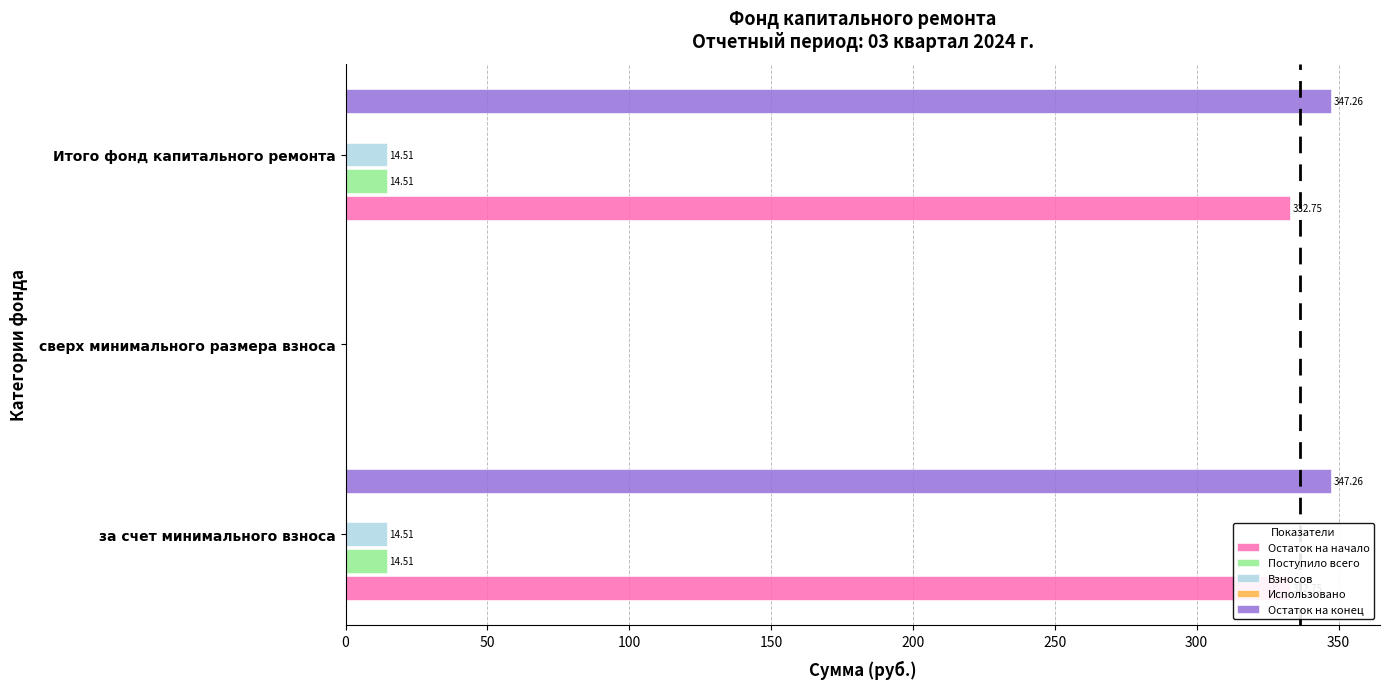

Are the bars grouped side by side (vs. stacked)?

Yes